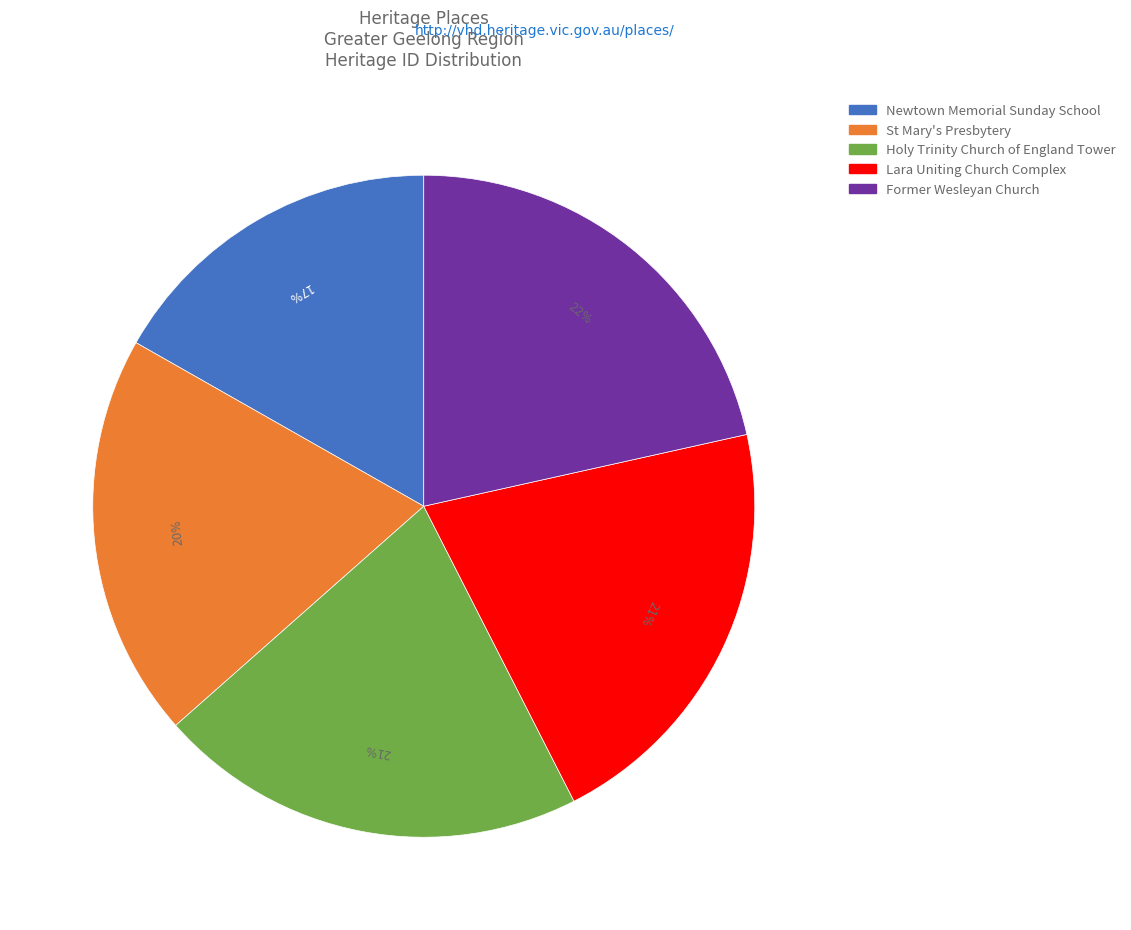

Approximately how many times larger is the value at St Mary's Presbytery compared to Former Wesleyan Church?

0.9